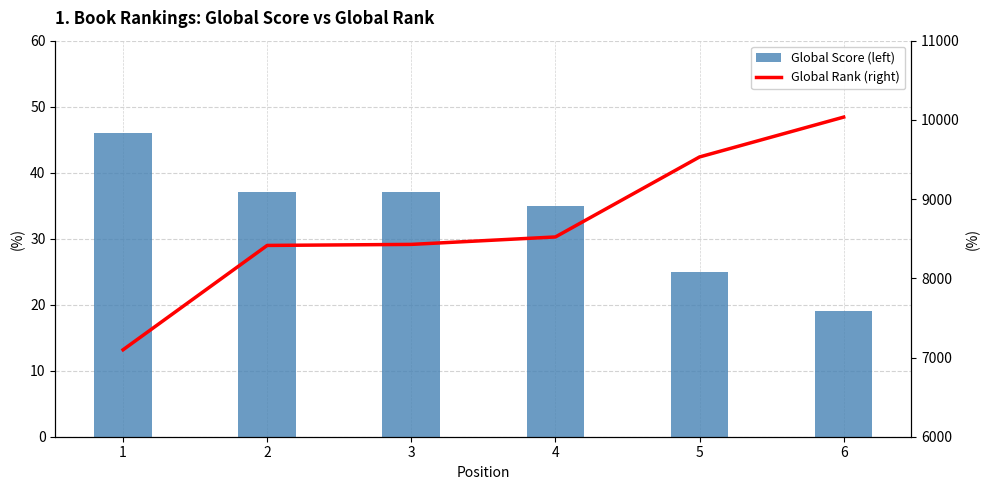

Which has a higher value, 3 or 4?

3